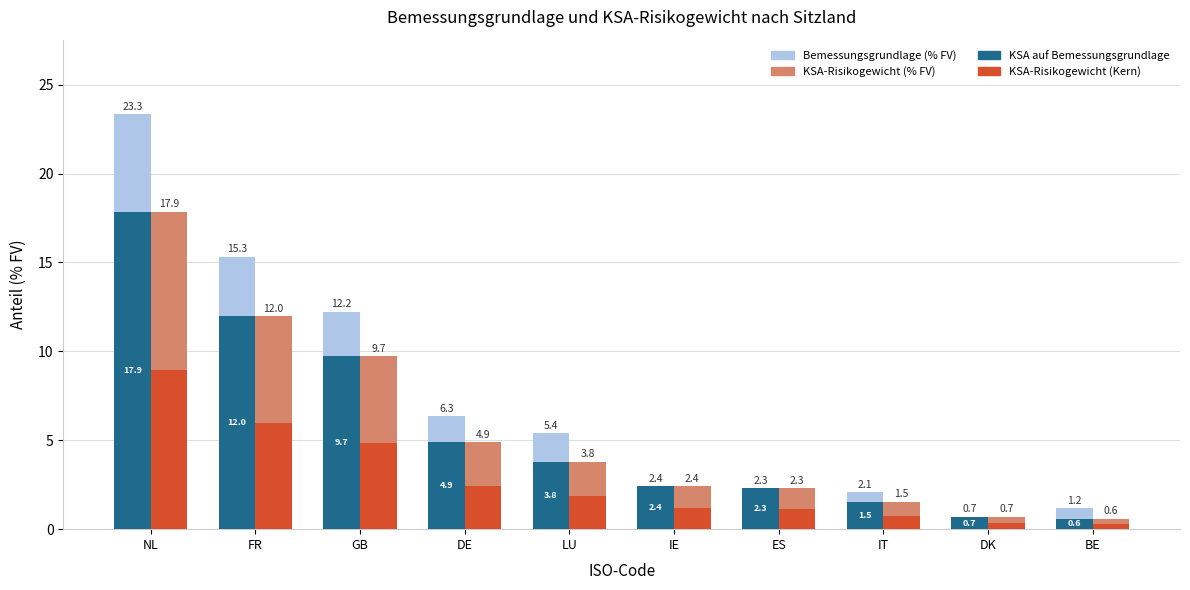

How many categories are shown in the chart?

10